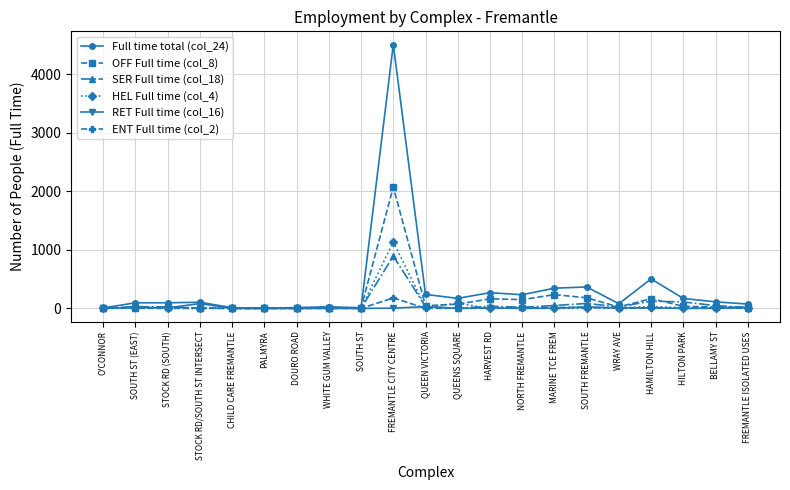

What is the label of the 14th point from the right?

WHITE GUM VALLEY